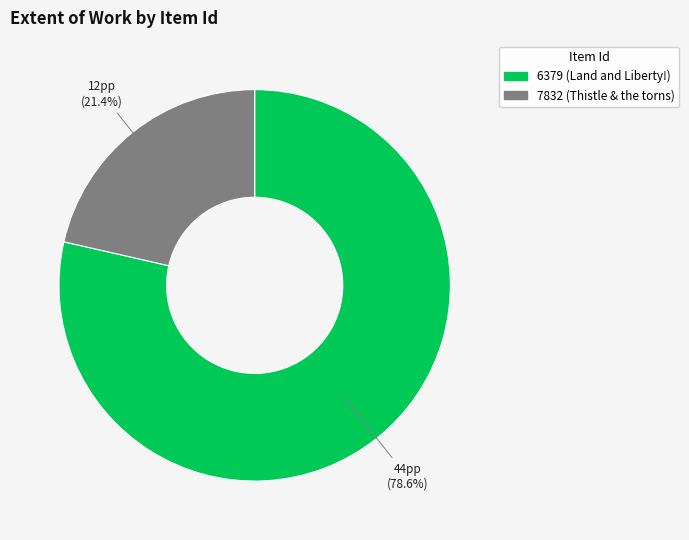

Rank the categories by value from highest to lowest.

6379 (Land and Liberty!), 7832 (Thistle & the torns)